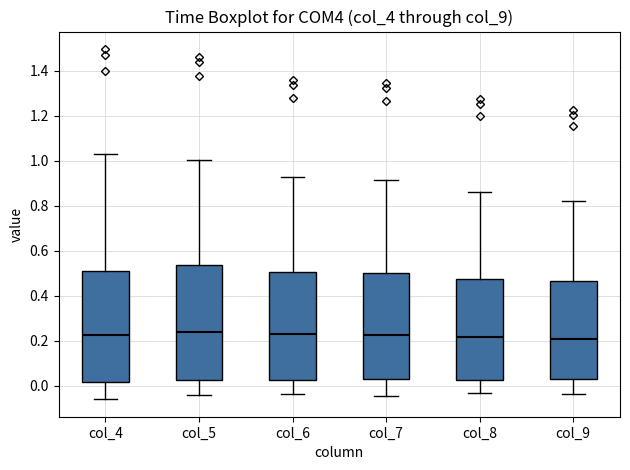

Where does the upper whisker of the box for col_5 end on the y-axis? The values are not printed on the chart, so give them approximately, as read against the axis.

1.00